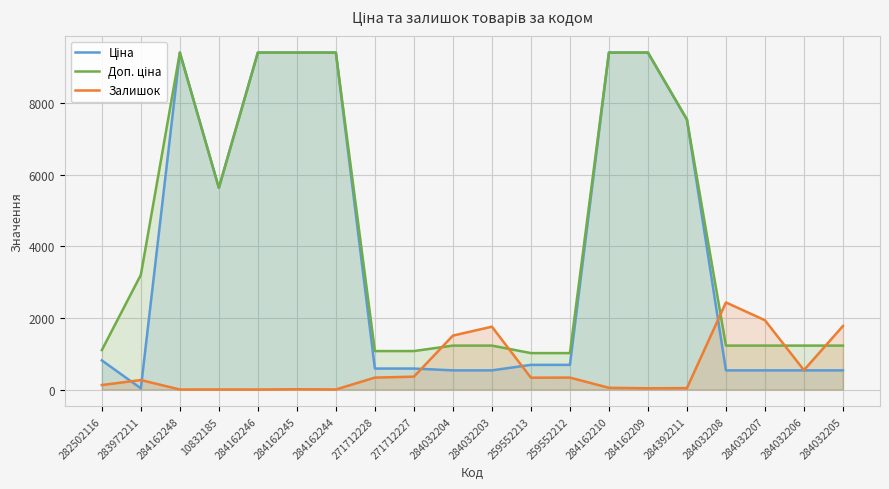

At how many categories does at least one series exceed 5532?

8